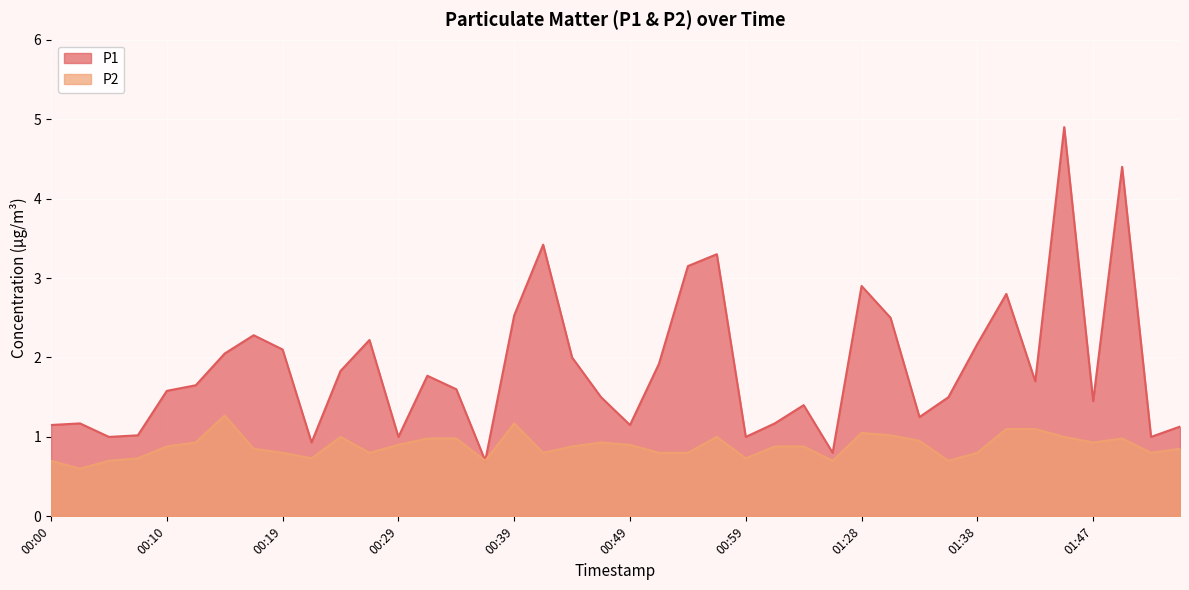

What is the minimum value shown in the chart?

0.6